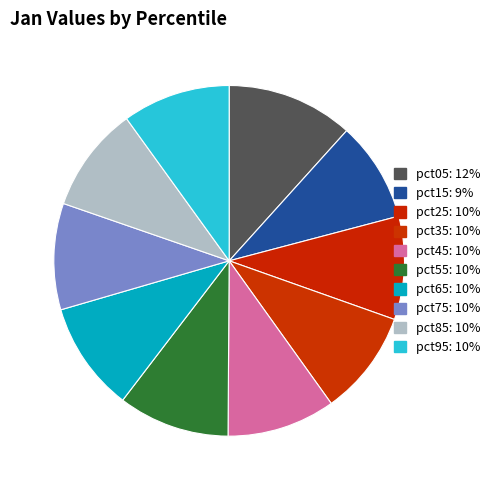

What percentage is the pct45 slice, to the nearest percent?

10%